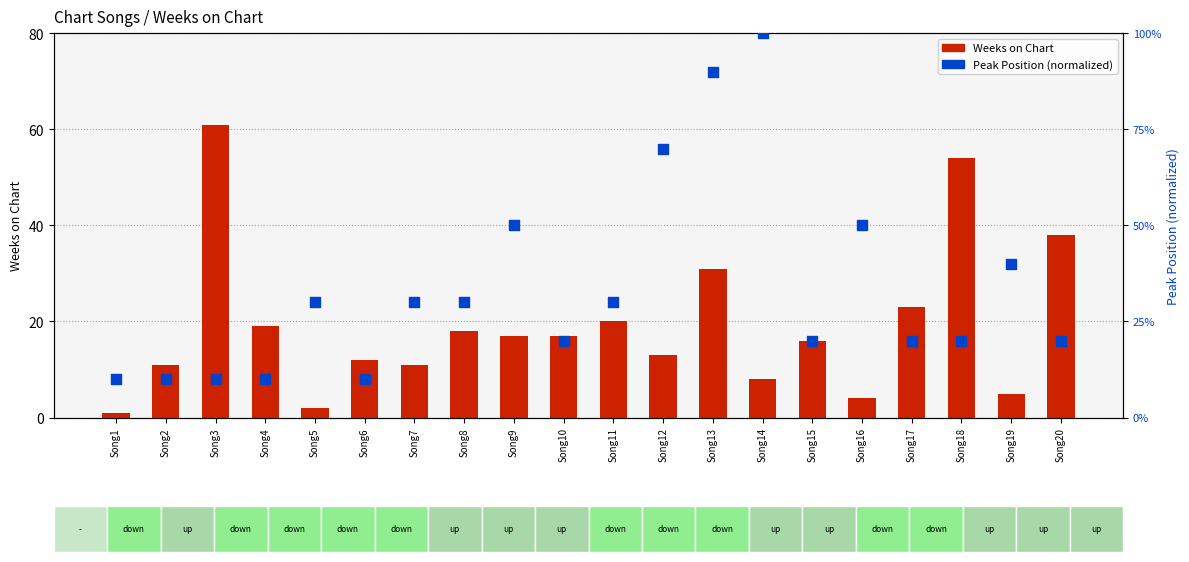

At which category is the sum across all series the highest?

Song13